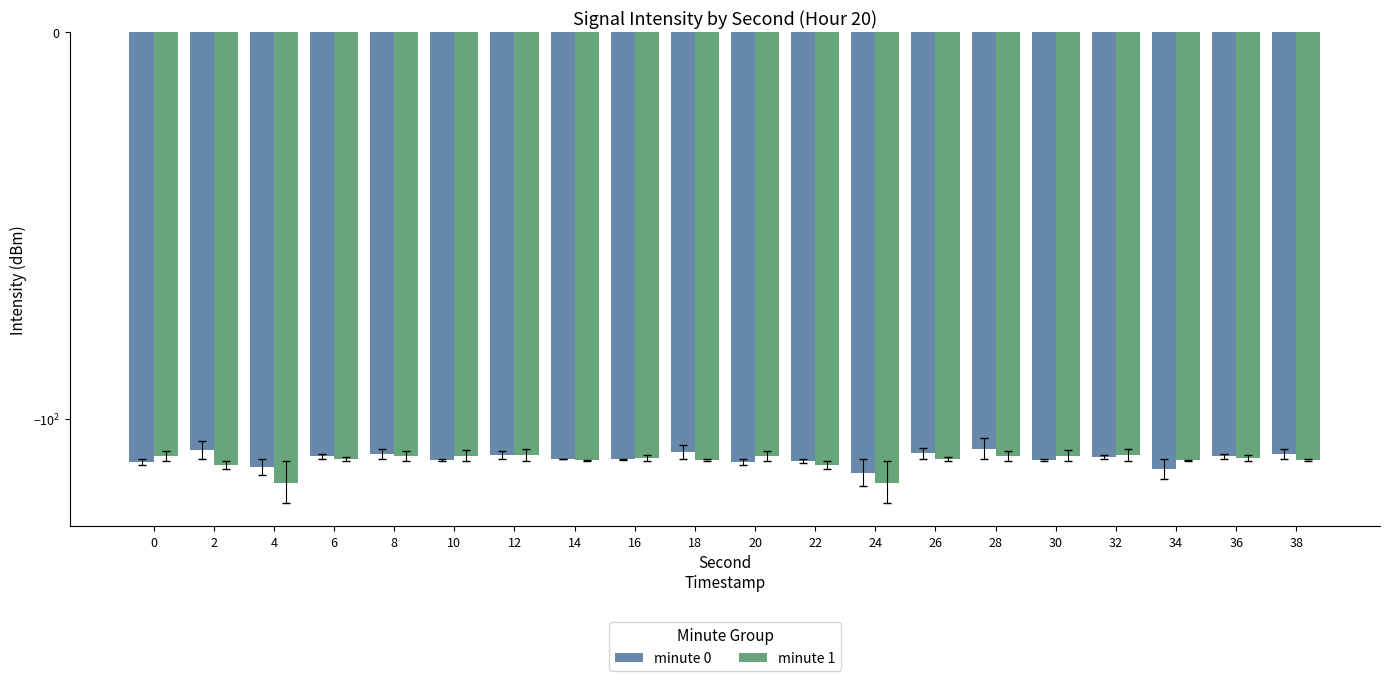

What is the difference between the second highest and minimum values in the minute 0 series?

19.8